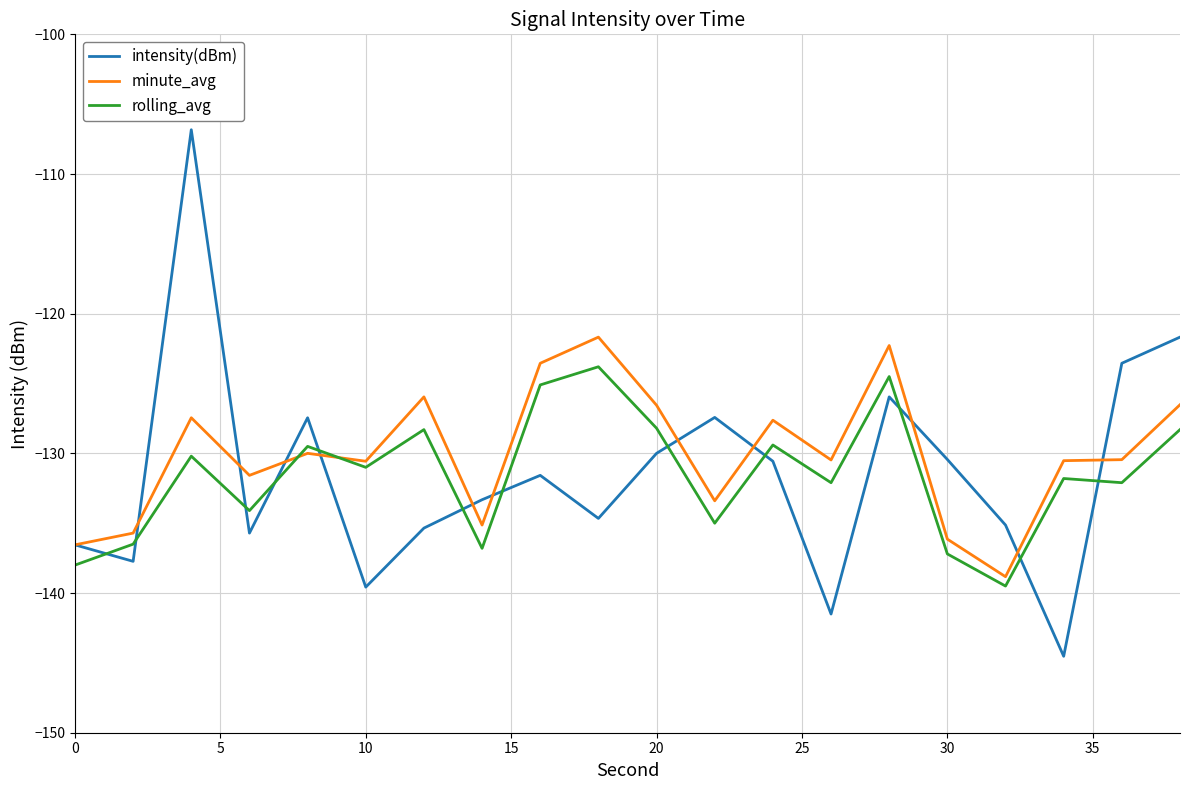

True or false: minute_avg has more than 0 points higher than both neighbors.

True